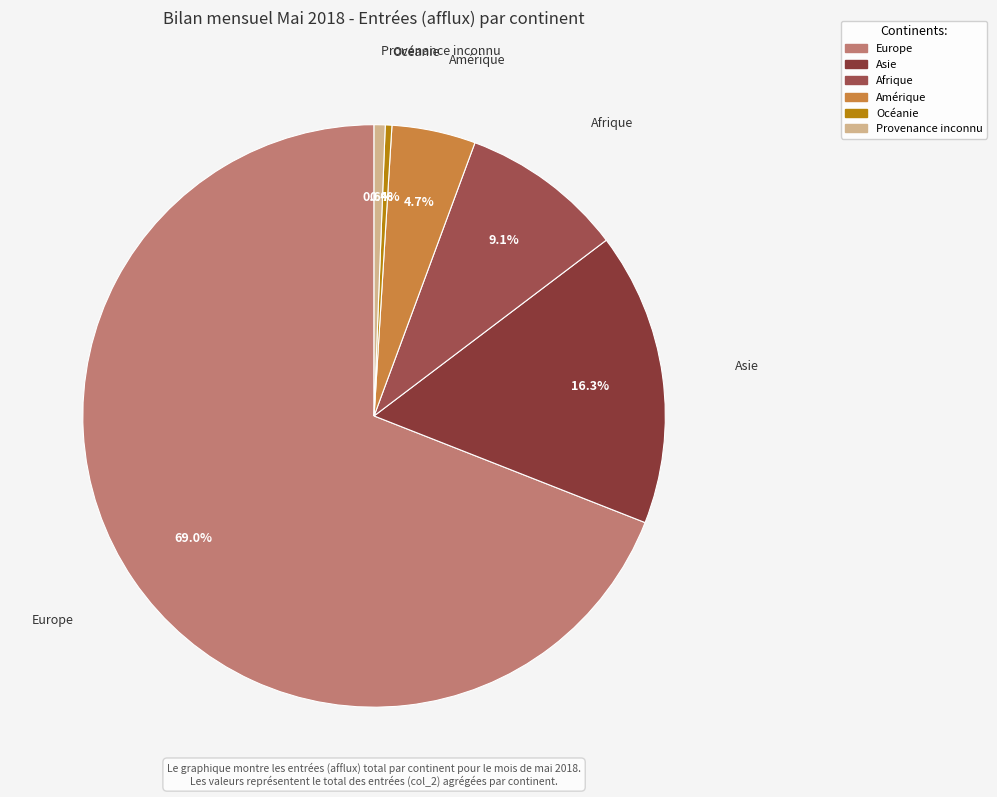

What is the largest slice in the pie chart?

Europe